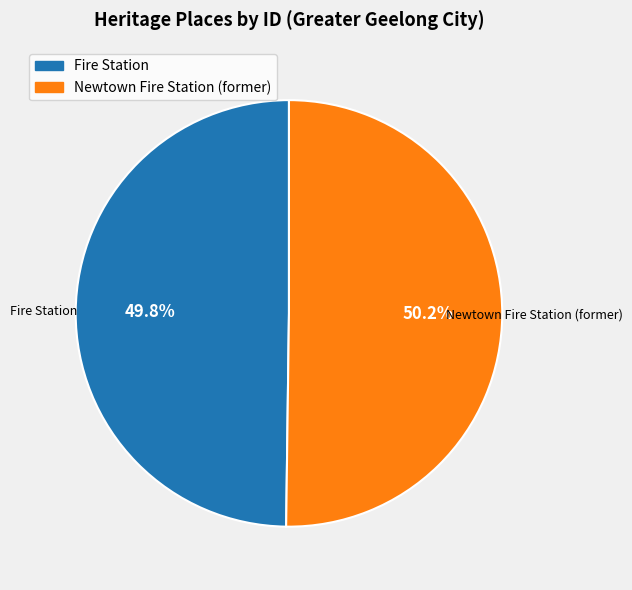

Is there any slice that represents more than half of the pie?

Yes